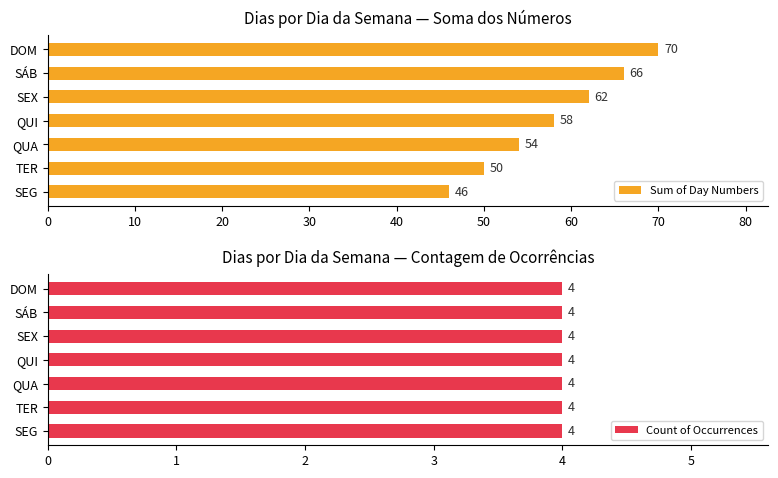

What are all the series names shown in the legend?

Sum of Day Numbers, Count of Occurrences